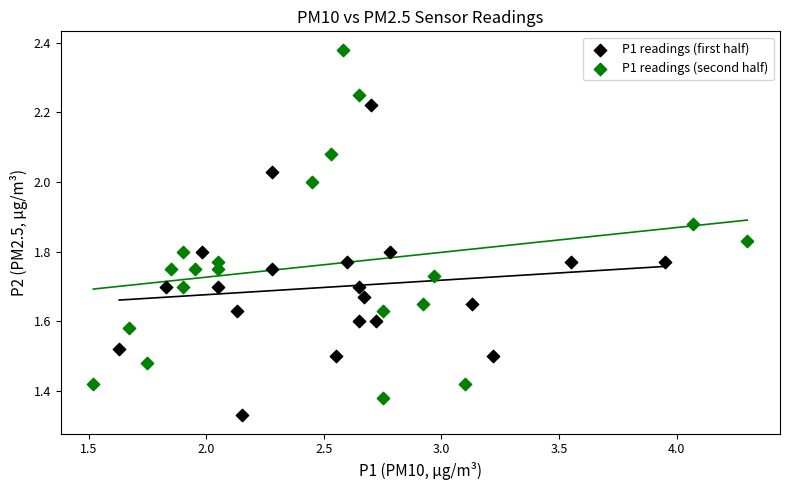

Which series contains the highest Y value?

P1 readings (second half)